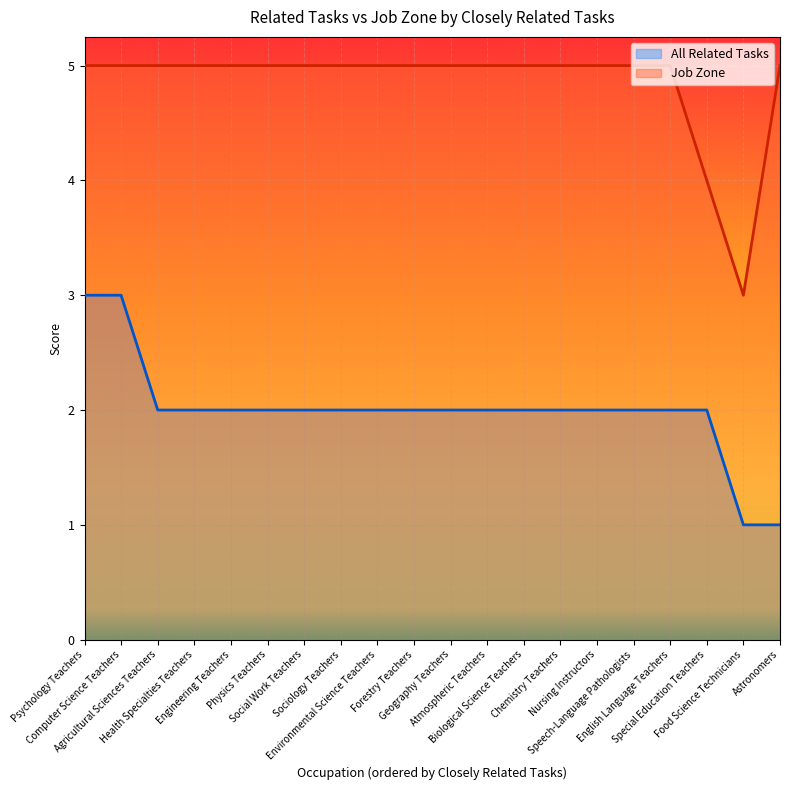

What is the average value of the All Related Tasks series?

0.4